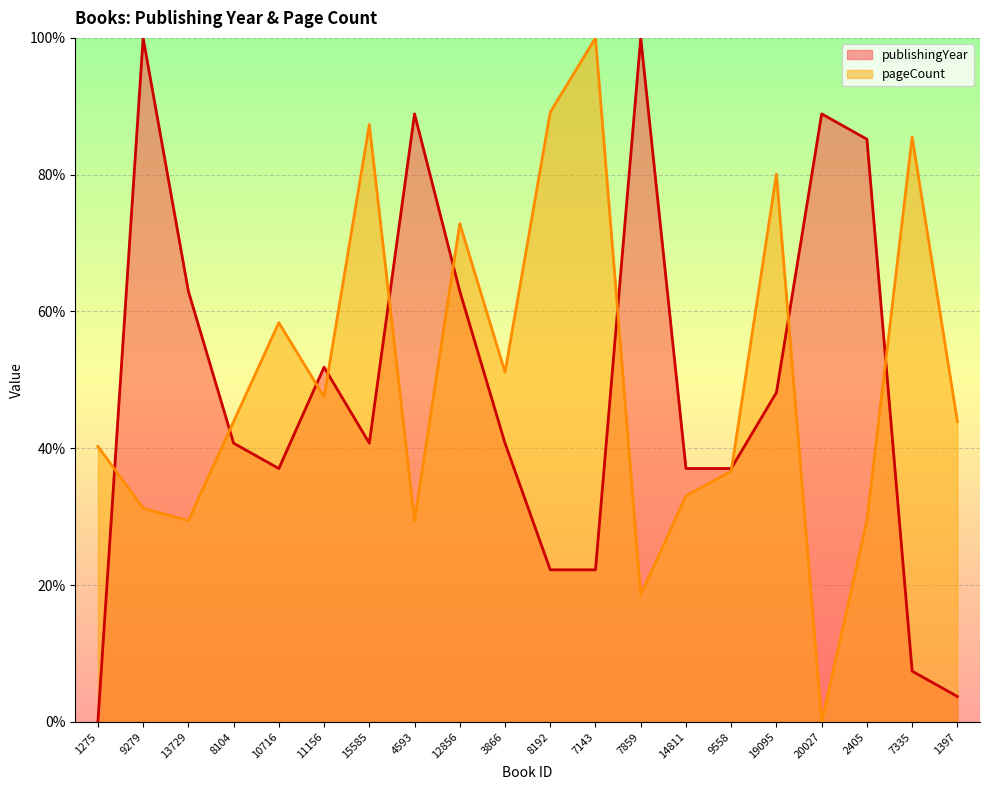

Where is publishingYear nearest to the value 50?

11156